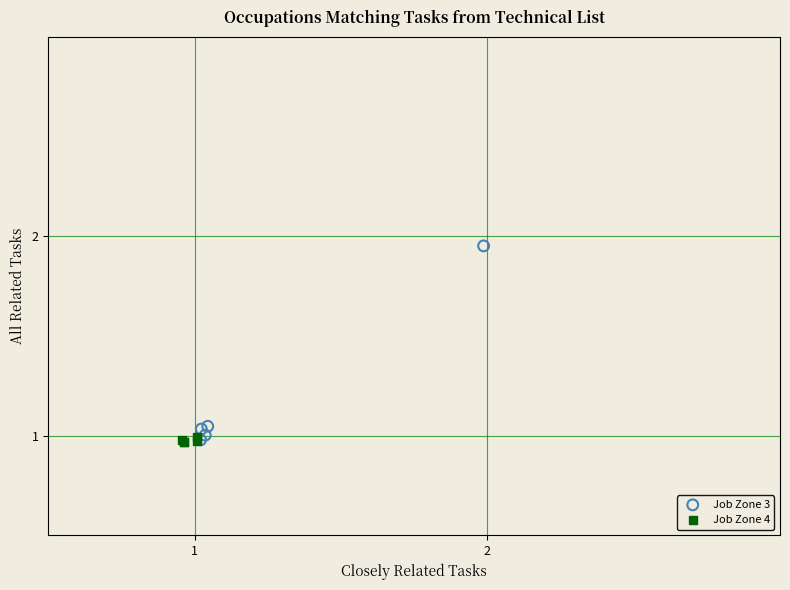

Which series contains the highest Y value?

Job Zone 3